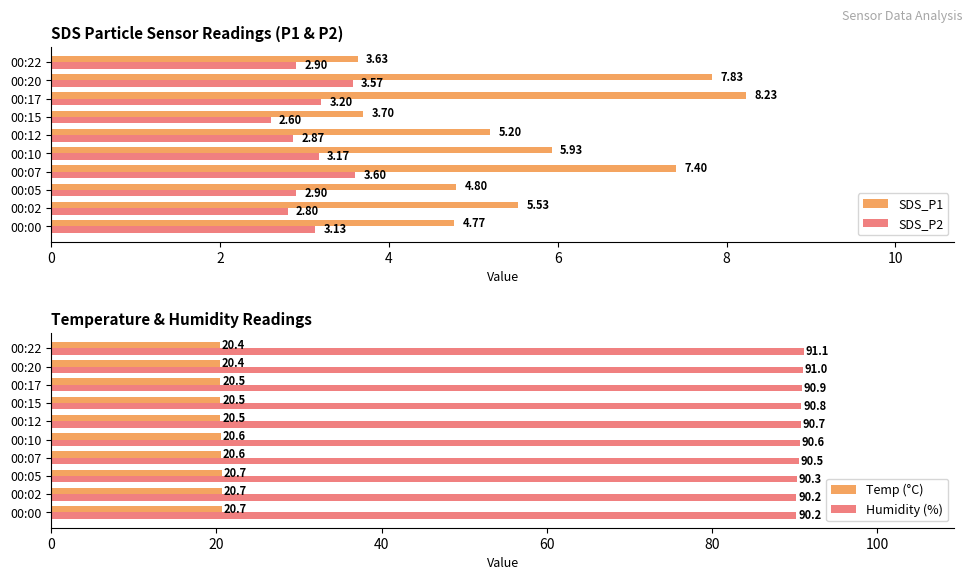

What is the difference between the maximum and minimum values in the SDS_P1 series?

4.6